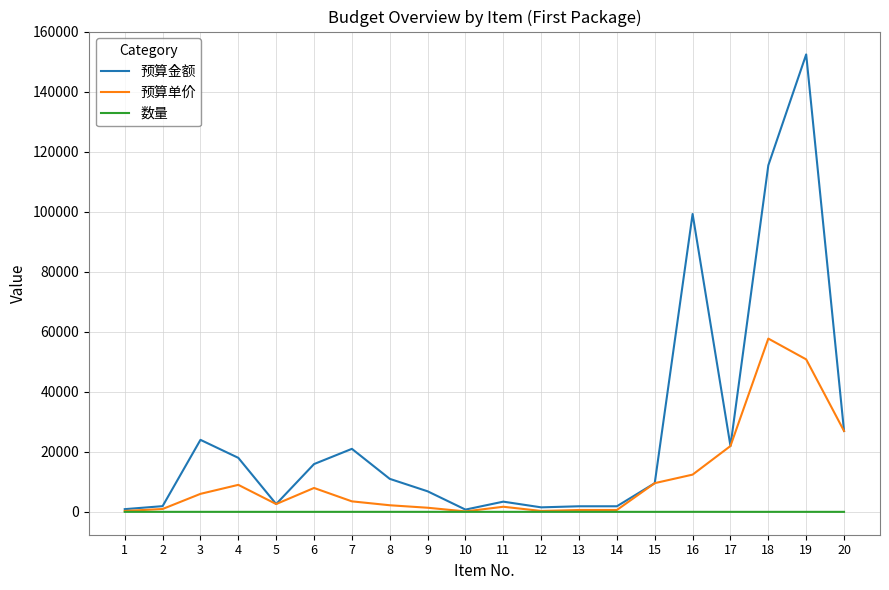

The 数量 series shows 1 at 17. True or false?

True